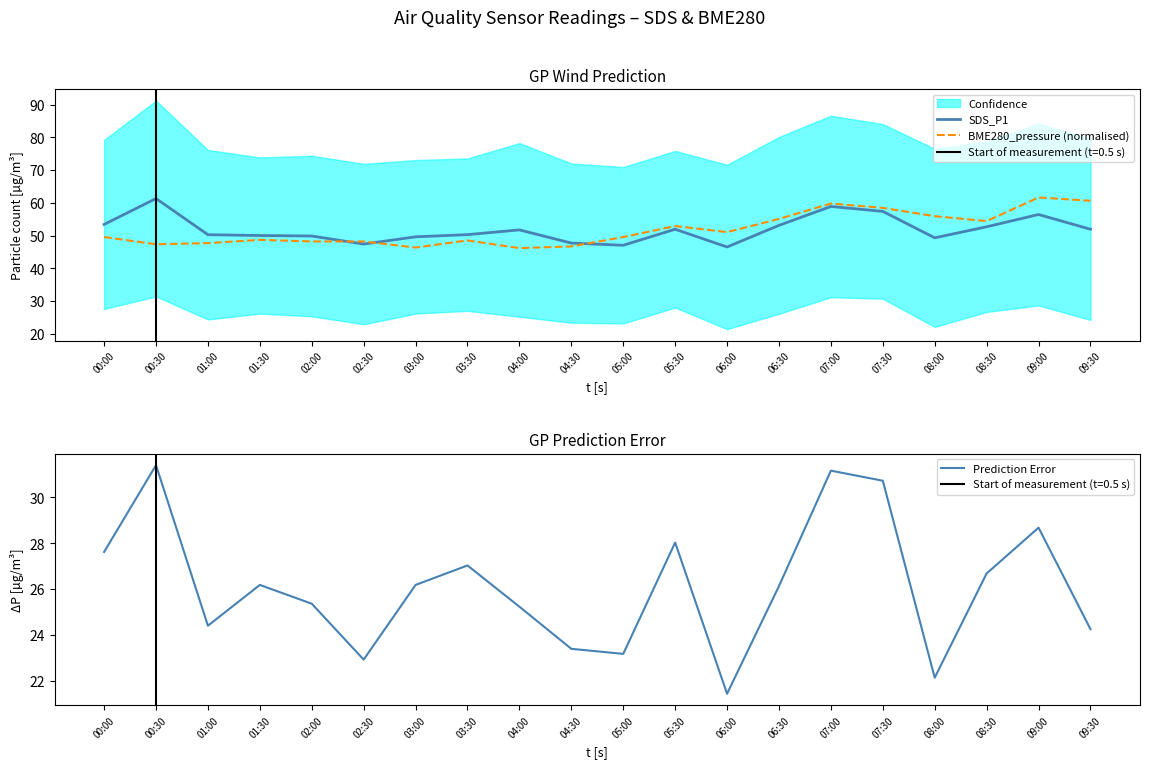

True or false: BME280_pressure (normalised) and Prediction Error intersect in this chart.

False